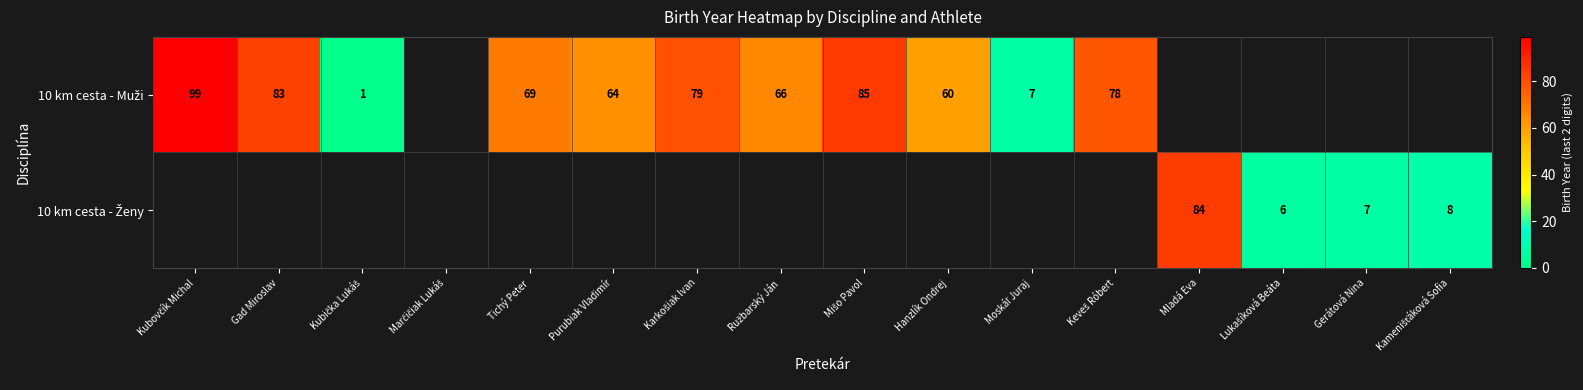

Which series has the widest spread of values?

10 km cesta - Muži